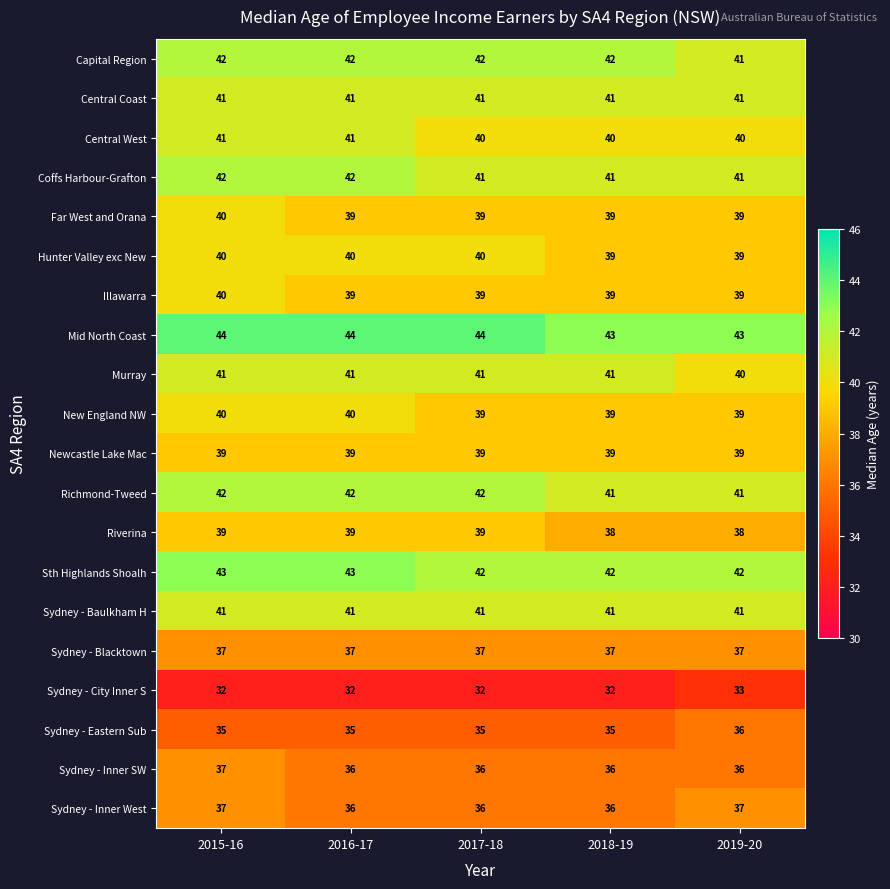

What is the sum of the Newcastle Lake Mac values at 2015-16 and 2016-17?

78